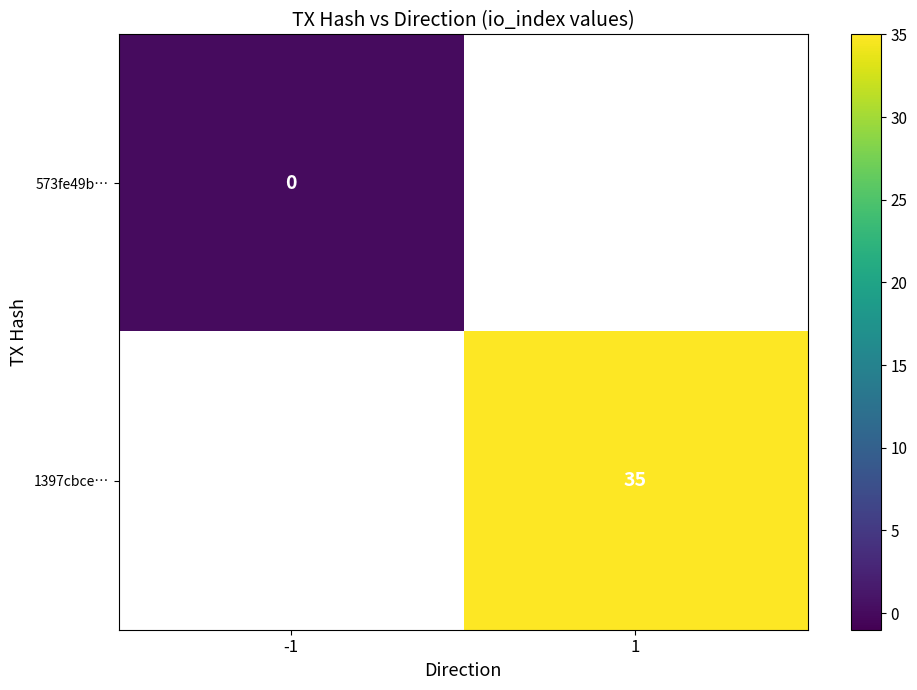

Is the value of 573fe49b… at -1 greater than the value of 1397cbce… at 1?

No